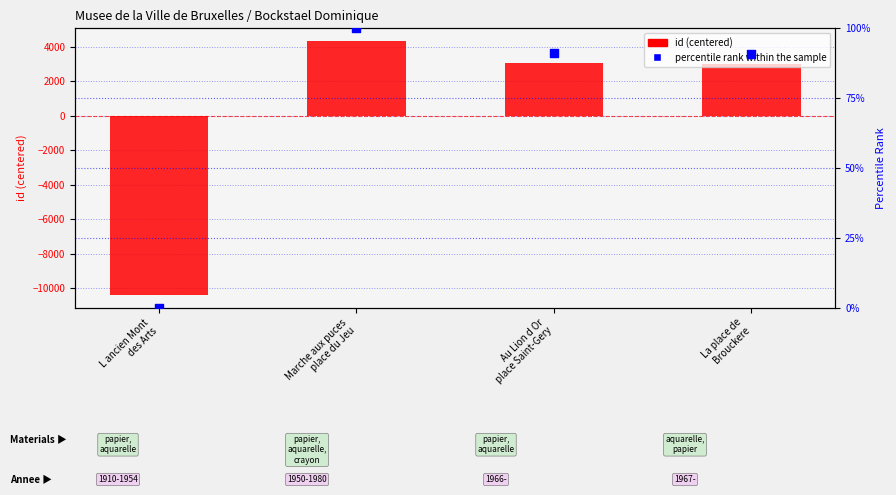

Which series reaches the maximum Y coordinate?

id (centered)